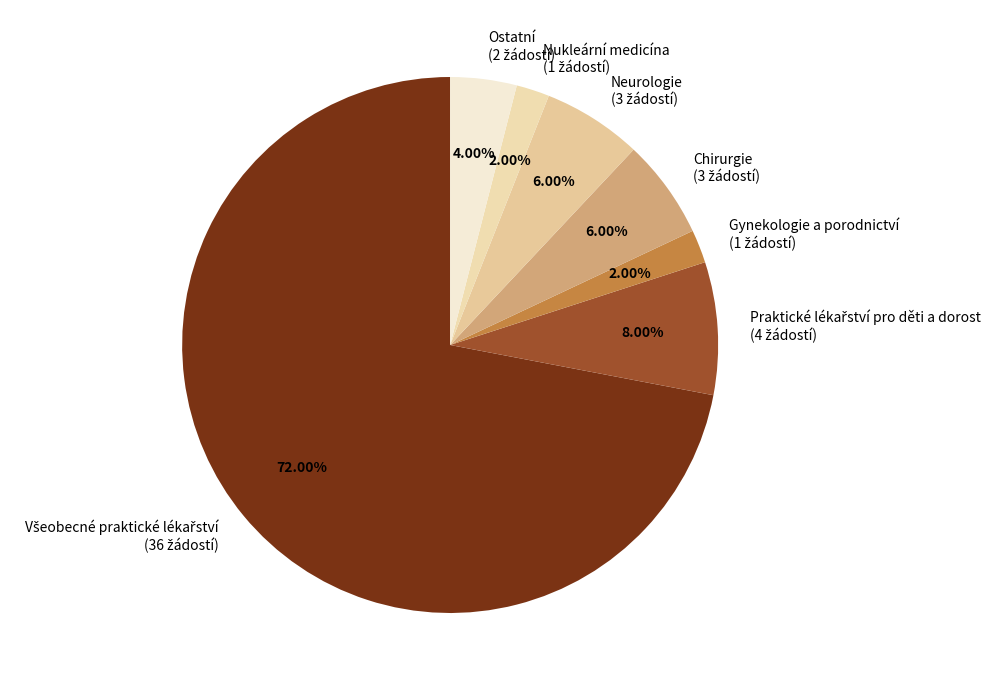

To the nearest percent, what percentage of the pie is Všeobecné praktické lékařství?

72%